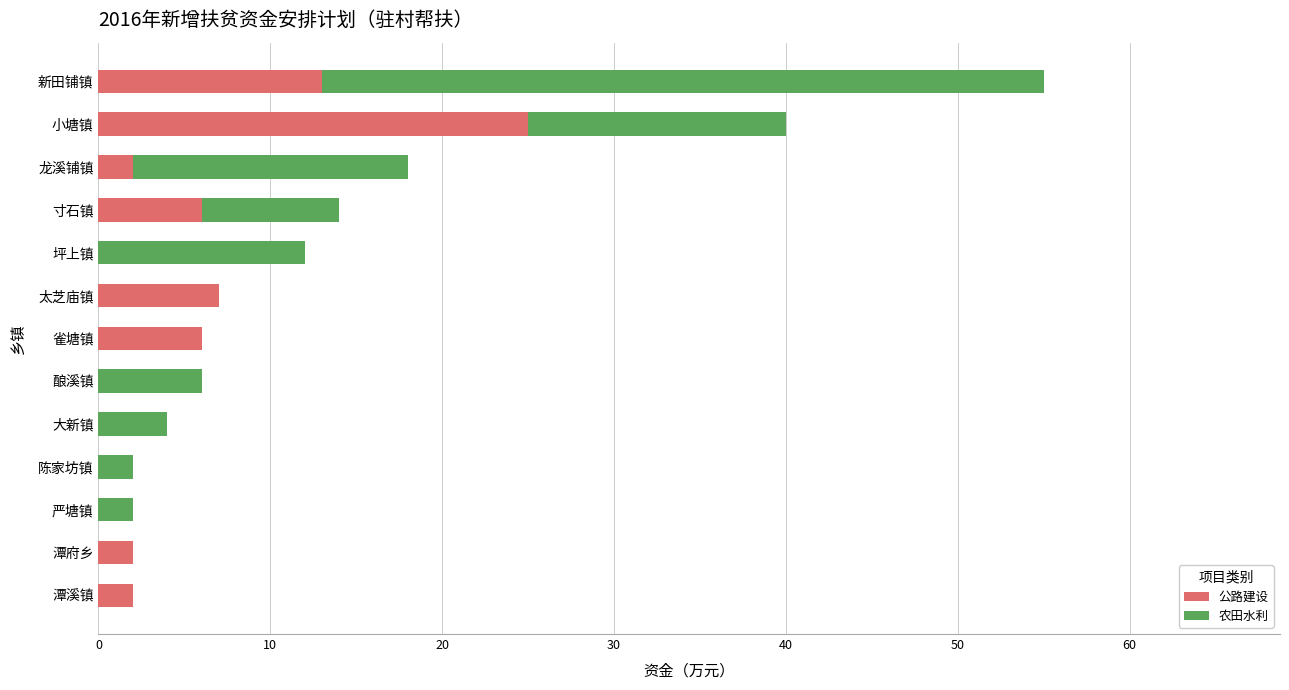

What is the total value across all series at 寸石镇?

14